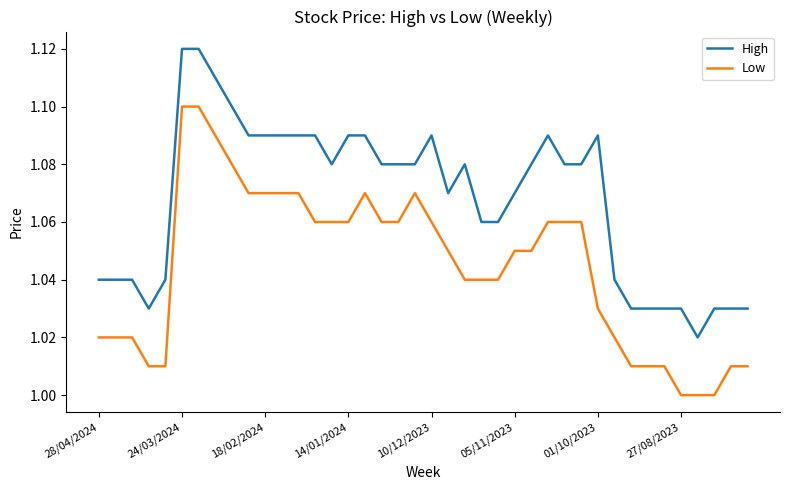

List the series in order of their overall mean, lowest first.

Low, High